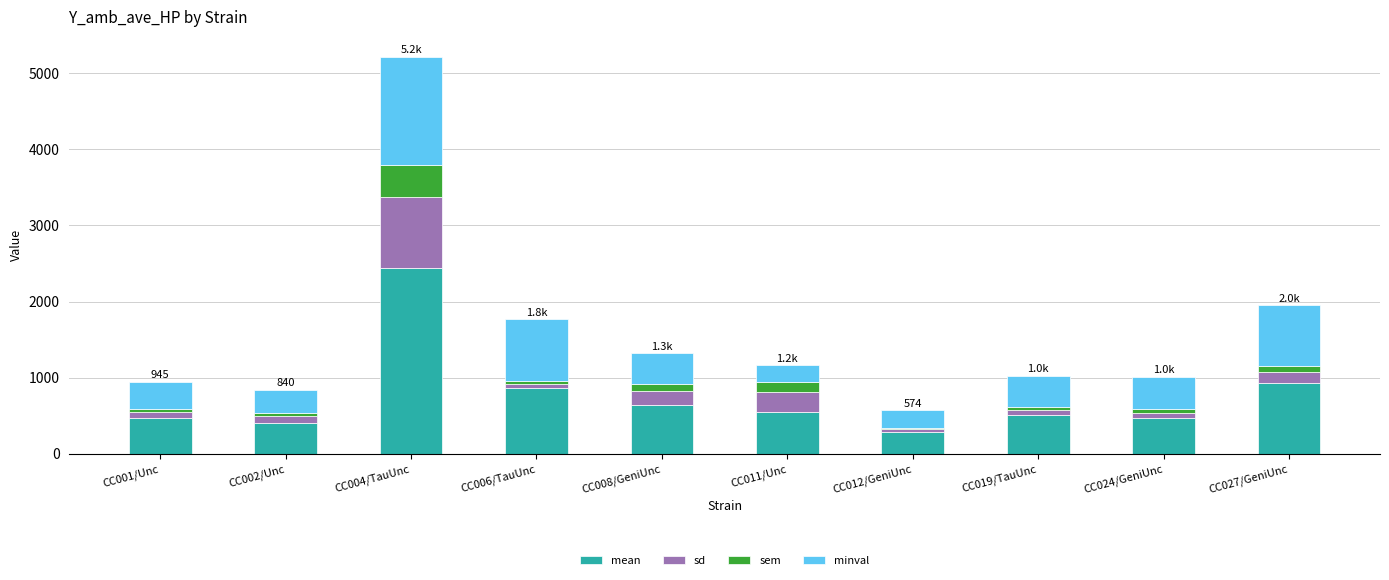

At which category is the sum across all series the highest?

CC004/TauUnc